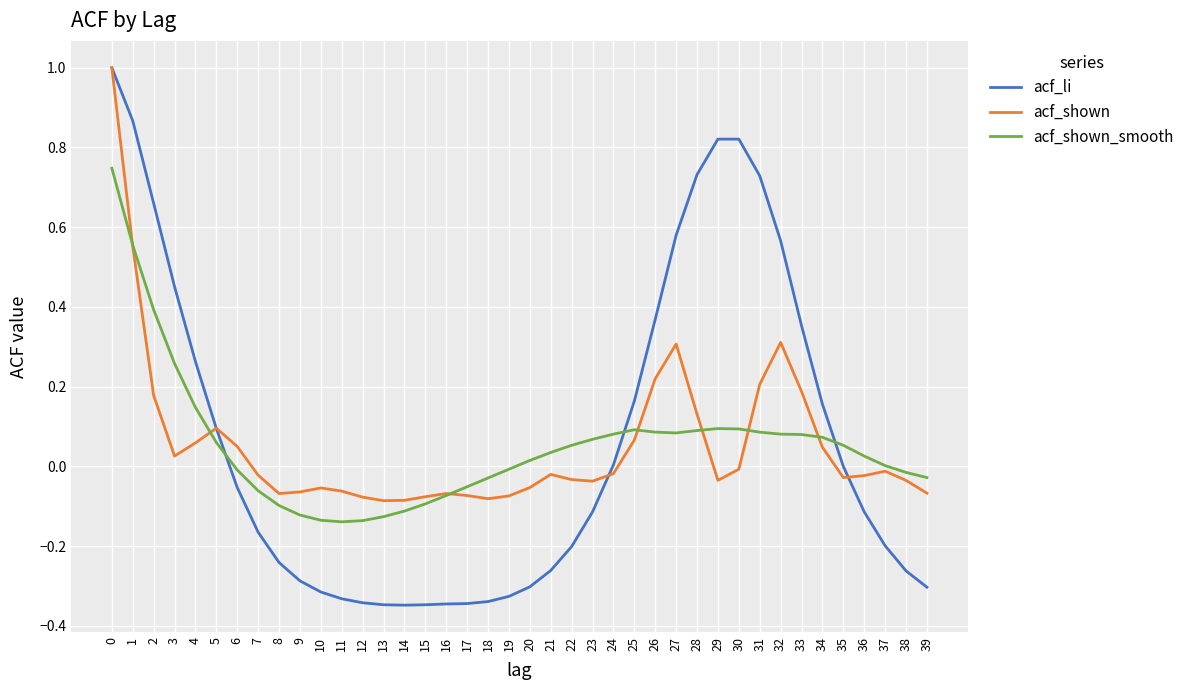

Which series has the widest spread of values?

acf_li